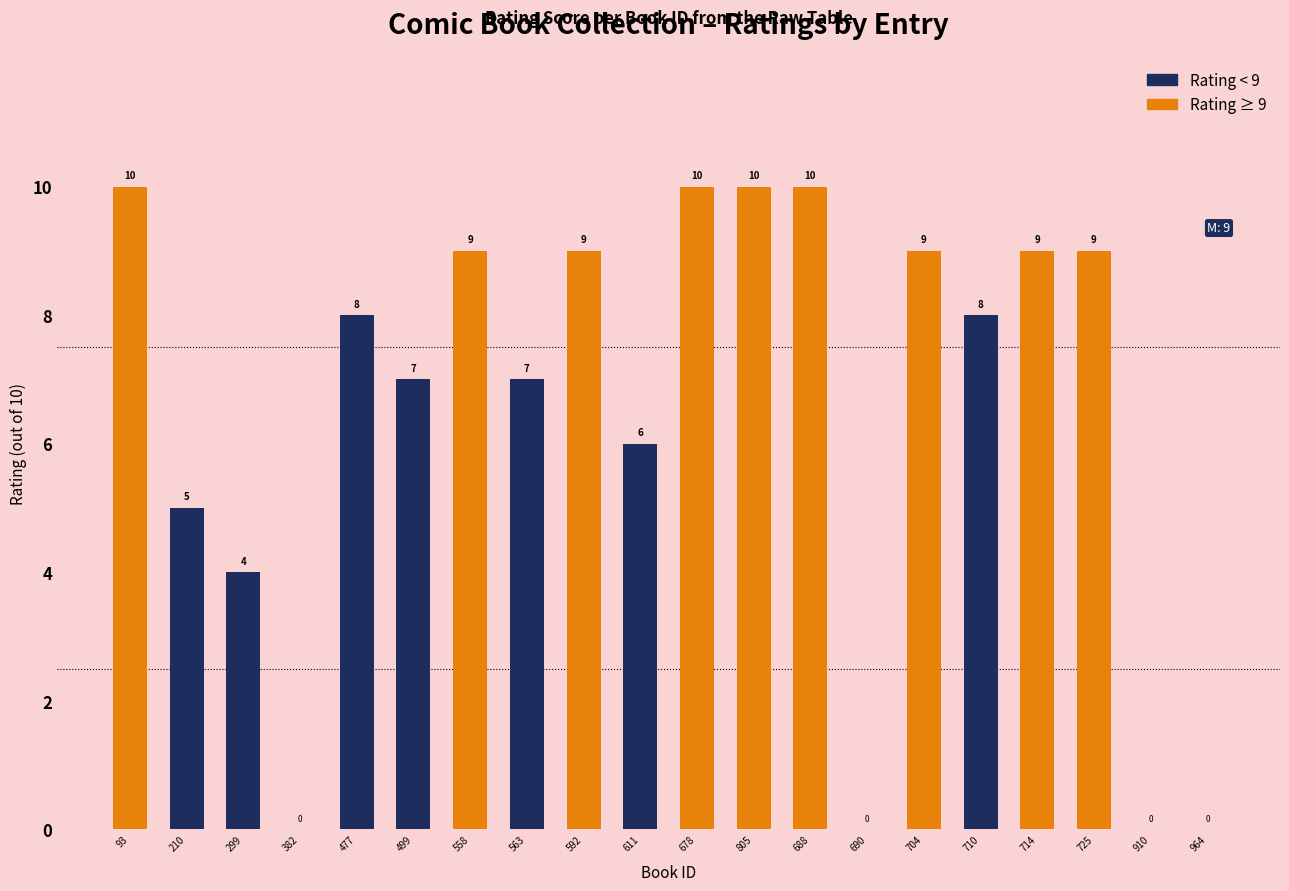

Read the value at 210.

5